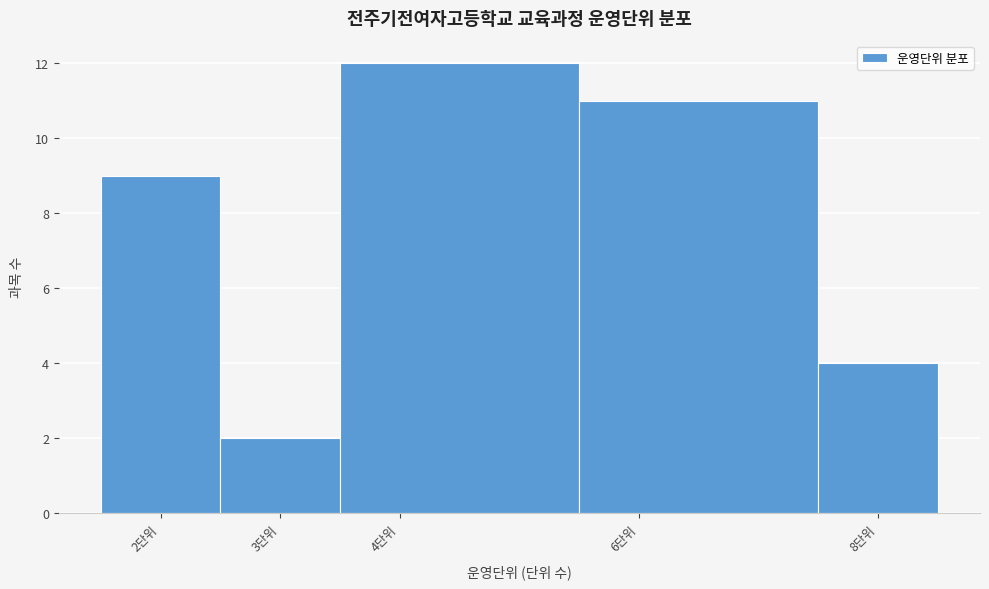

Which range on the x-axis has the tallest bar?

3.5 to 5.5